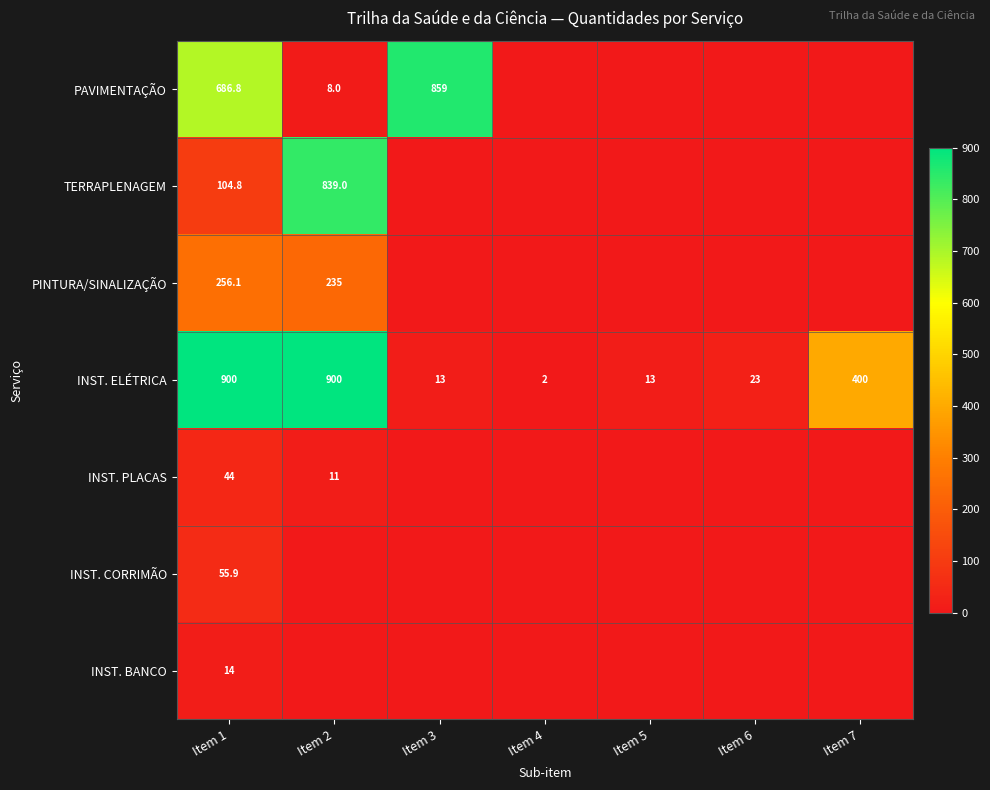

The PINTURA/SINALIZAÇÃO series shows 256.1 at Item 1. True or false?

True